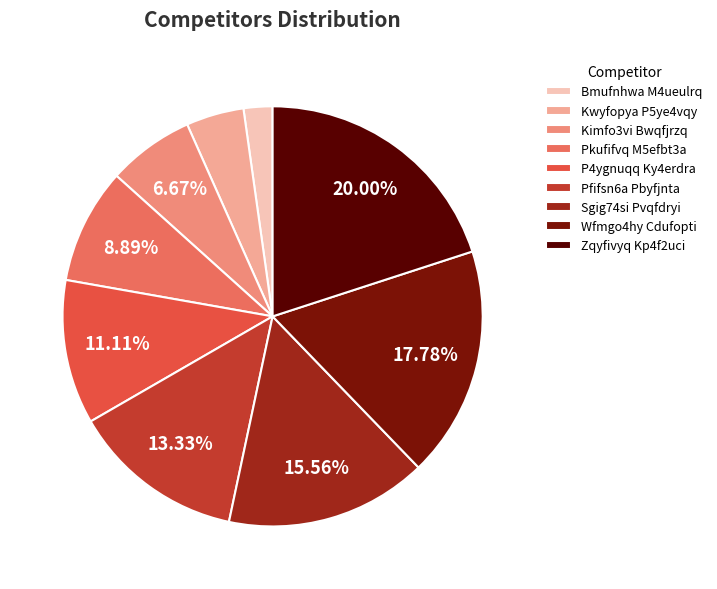

Does Kimfo3vi Bwqfjrzq represent more than half of the total?

No